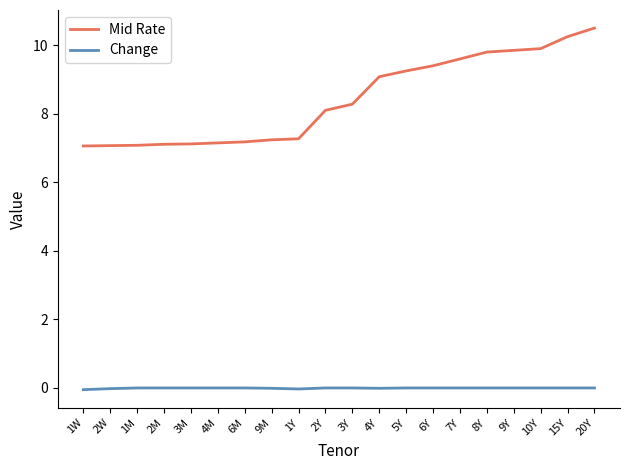

How many lines are shown in the chart?

2